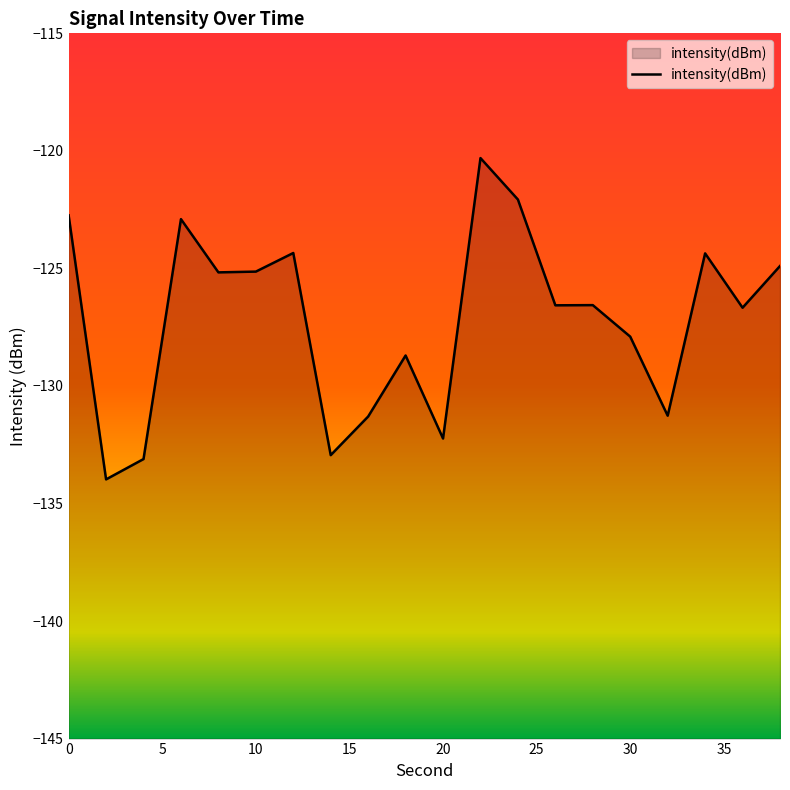

Read the value at 30.

-127.9